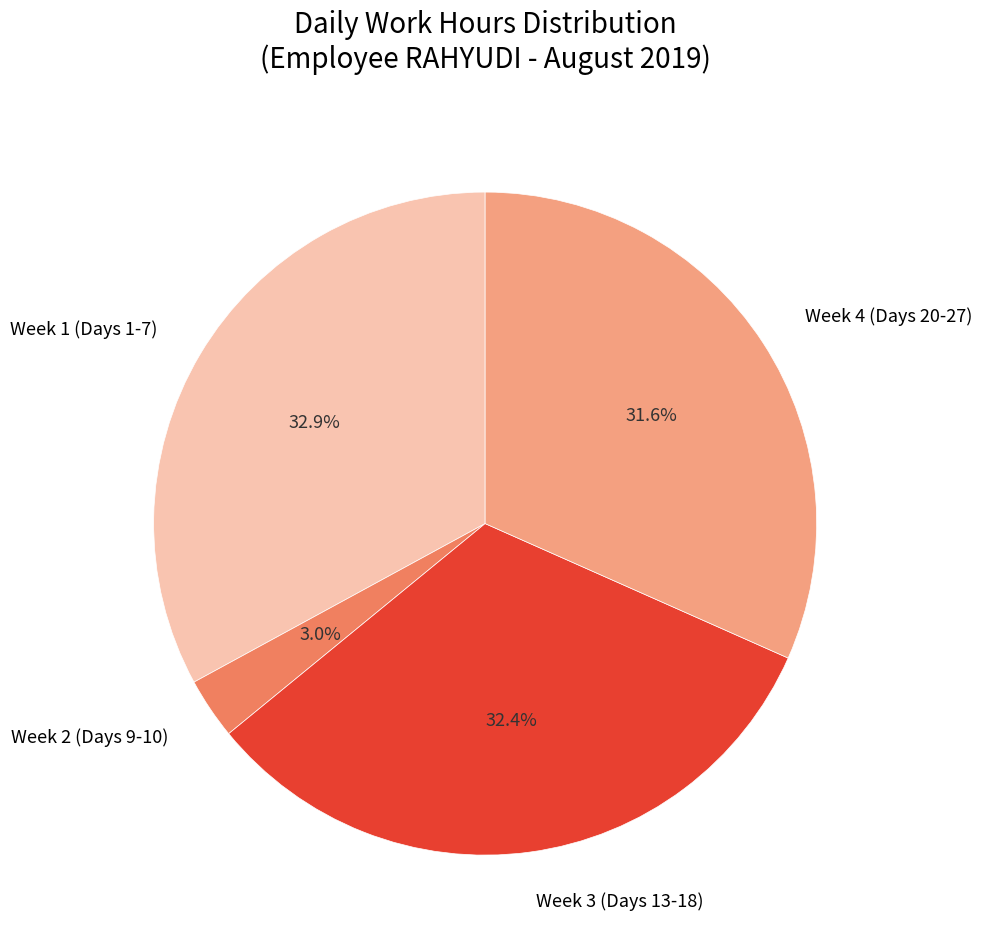

What is the total percentage of Week 1 (Days 1-7) and Week 4 (Days 20-27)?

64.6%